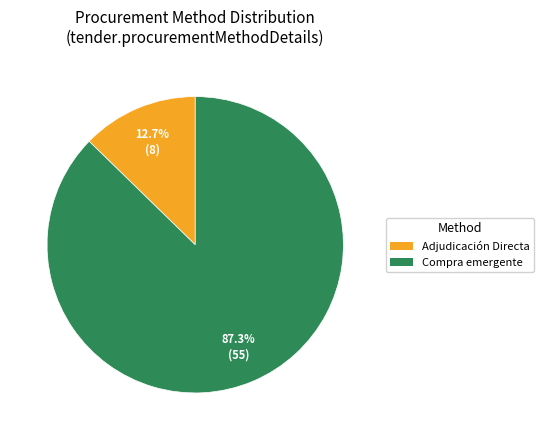

To the nearest percent, what percentage of the pie is Adjudicación Directa?

13%